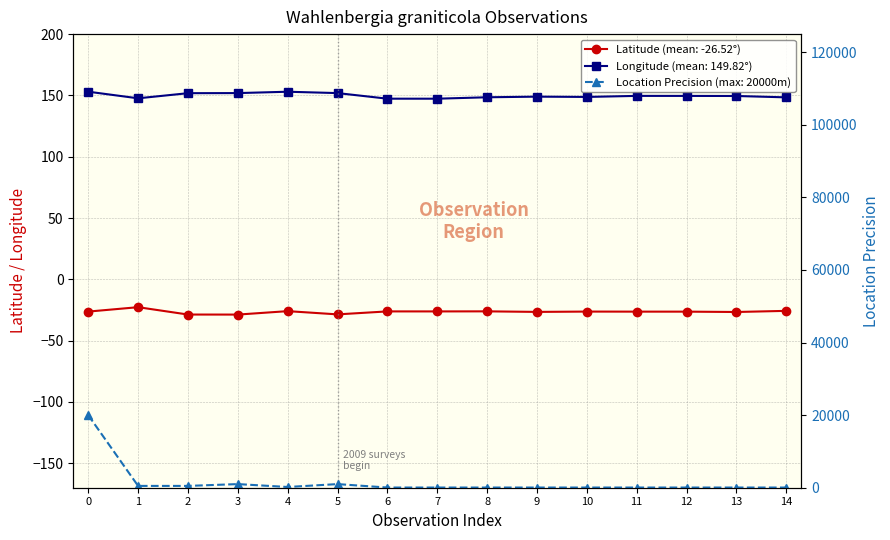

True or false: Latitude and LocationPrecision intersect in this chart.

False